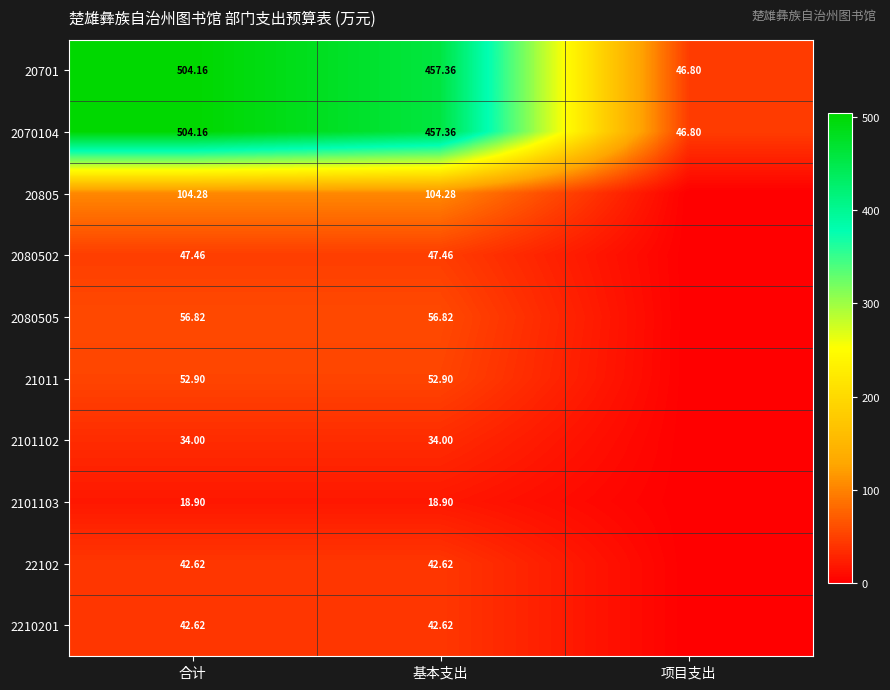

Where does the 2070104 series first go above 457?

合计